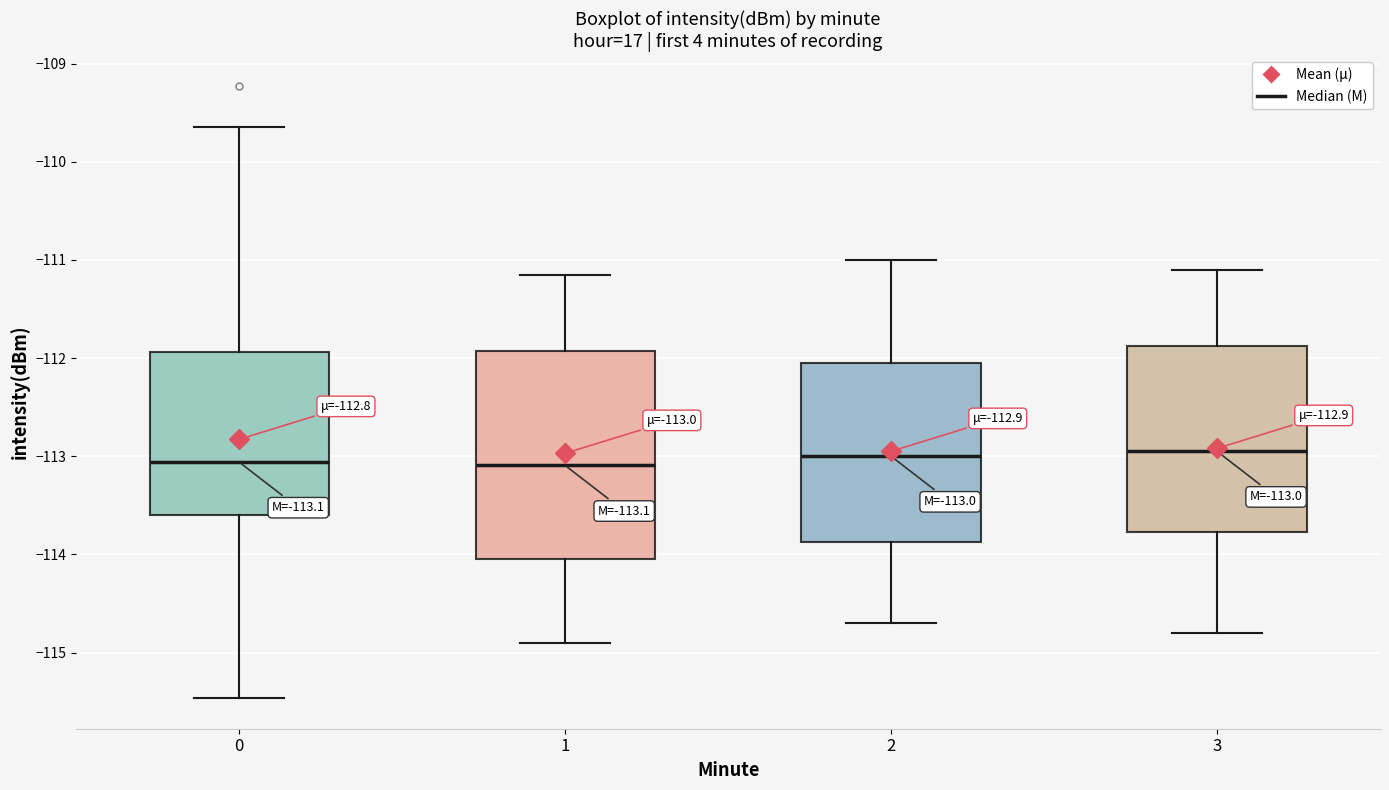

Comparing the boxes themselves (not the whiskers), which one is the tallest?

1